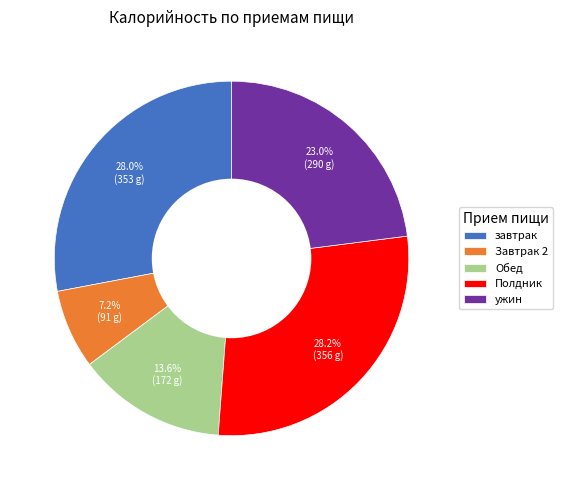

Which category has the smallest portion of the pie?

Завтрак 2